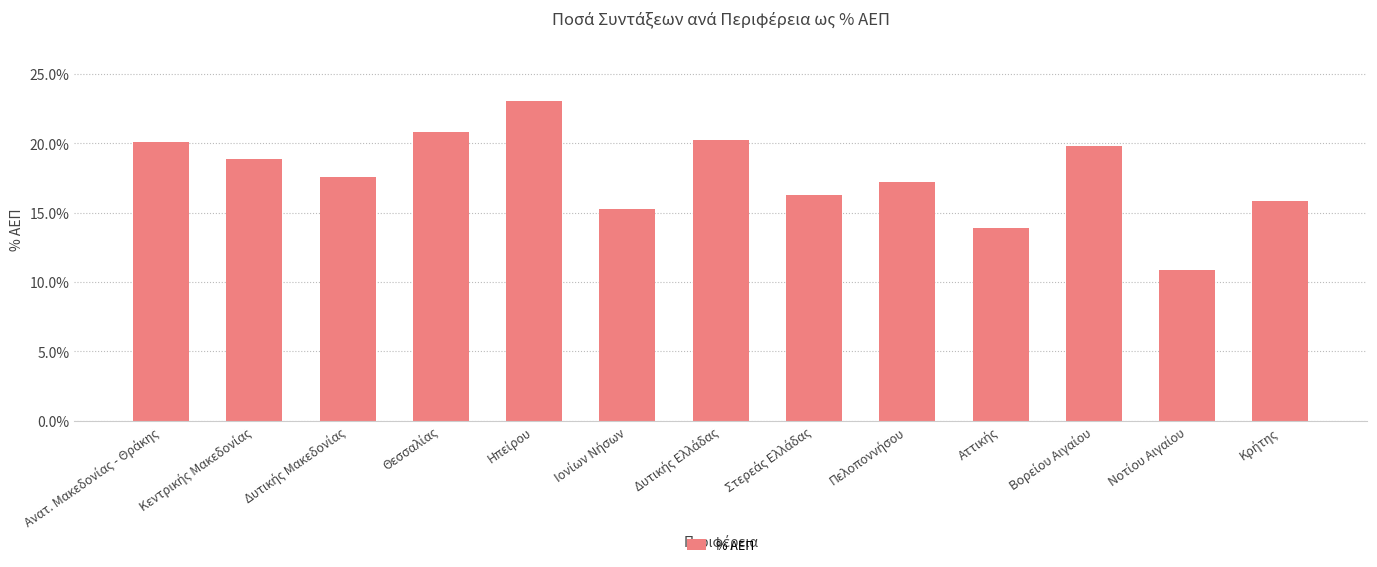

Does the chart contain any negative values?

No